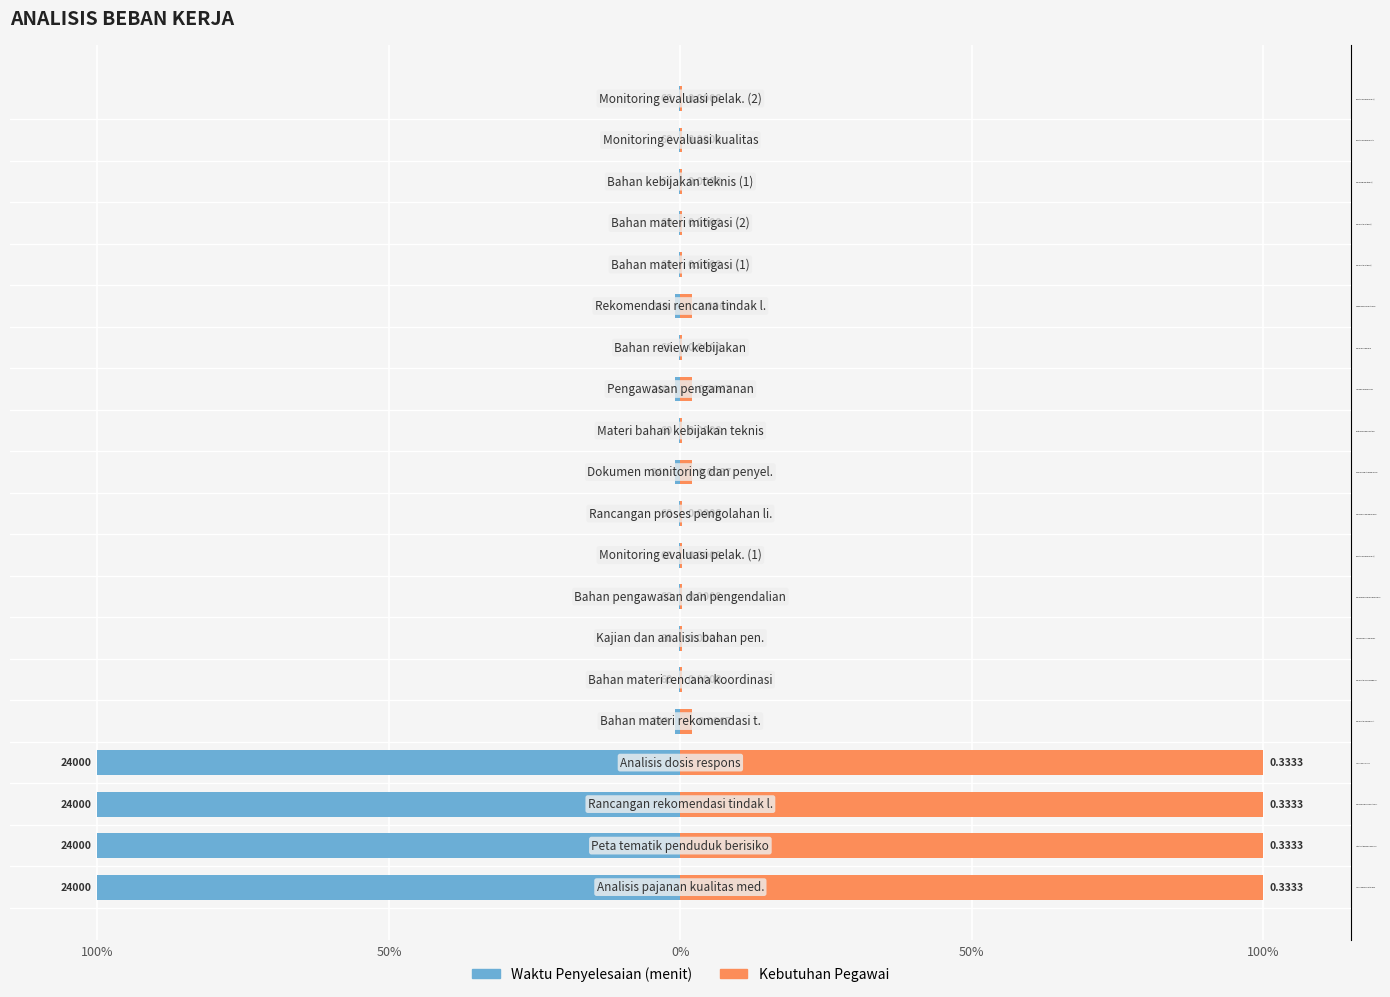

Reading right to left, transcribe all the data shown in this chart.

Waktu Penyelesaian (menit): -0.0	-0.0	-0.0	-0.0	-0.0	-0.0	-0.0	-0.0	-0.0	-0.0	-0.0	-0.0	-0.0	-0.0	-0.0	-0.0	-1.0	-1.0	-1.0	-1.0
Kebutuhan Pegawai: 0.0	0.0	0.0	0.0	0.0	0.0	0.0	0.0	0.0	0.0	0.0	0.0	0.0	0.0	0.0	0.0	1.0	1.0	1.0	1.0